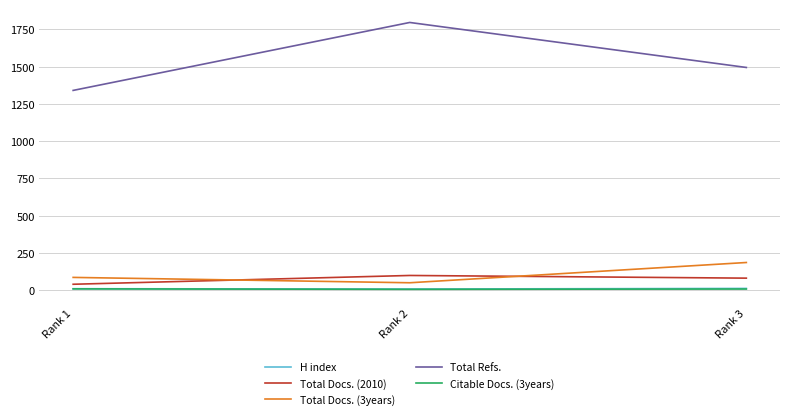

What is the sum of all H index values?

30